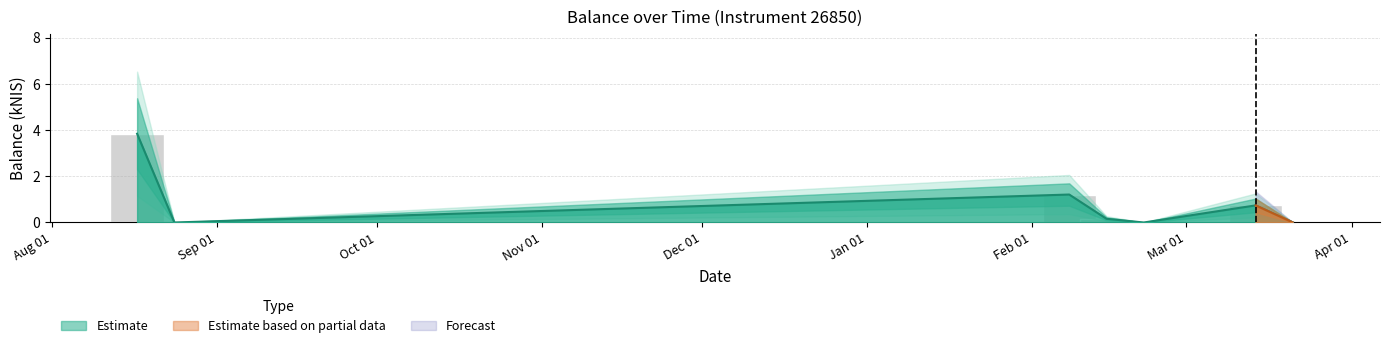

Which label corresponds to the smallest value in the chart?

2023-08-24